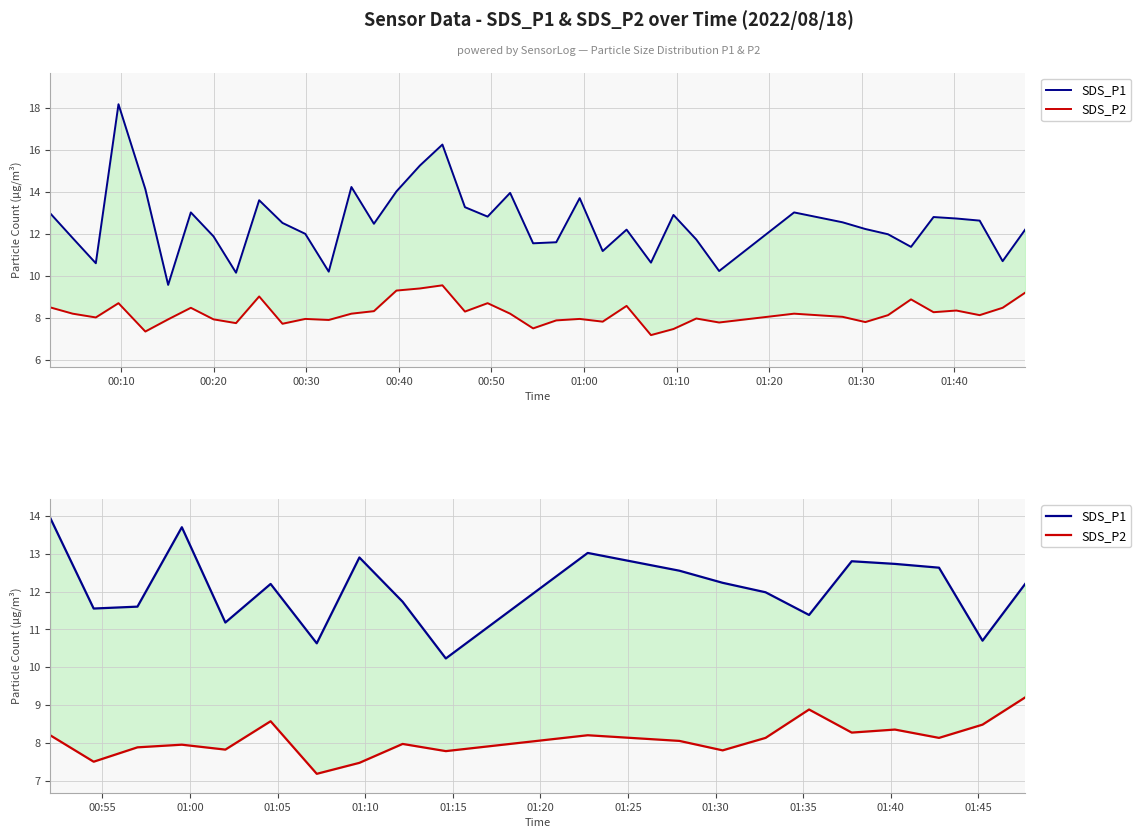

What is the smallest value displayed?

7.2